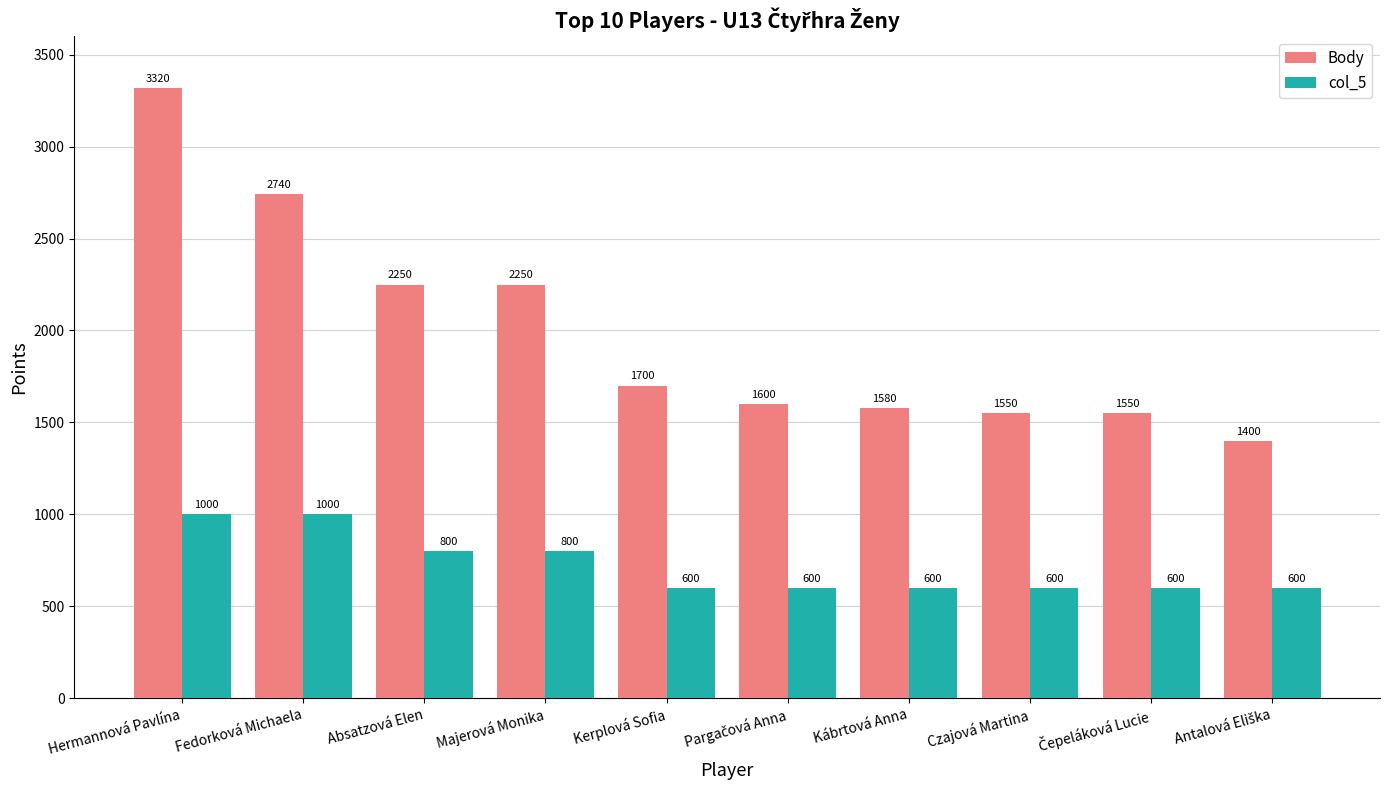

Count the number of data series in this chart.

2